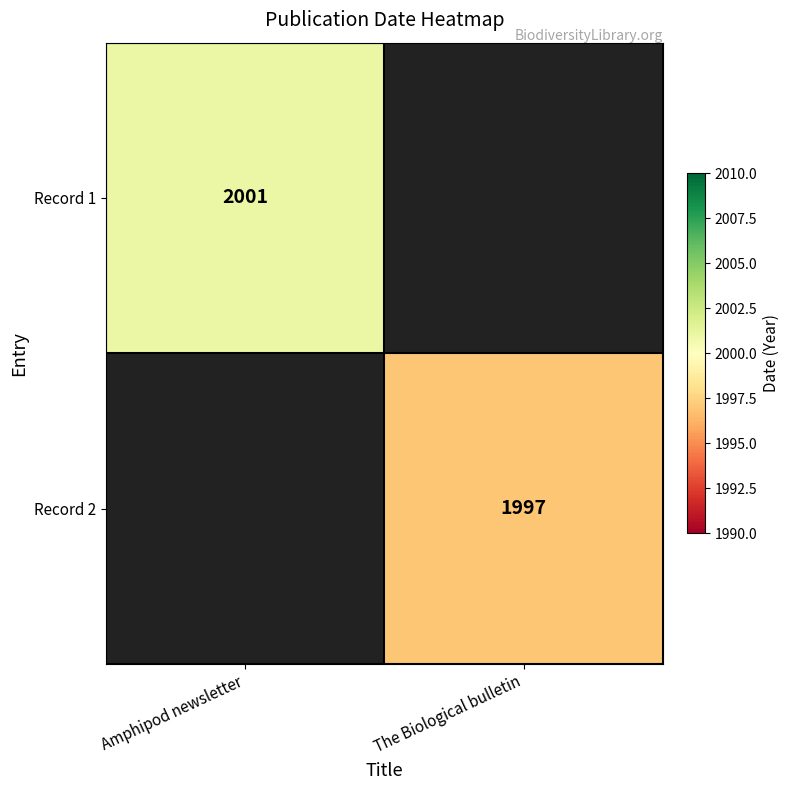

How many distinct data groups are displayed?

2